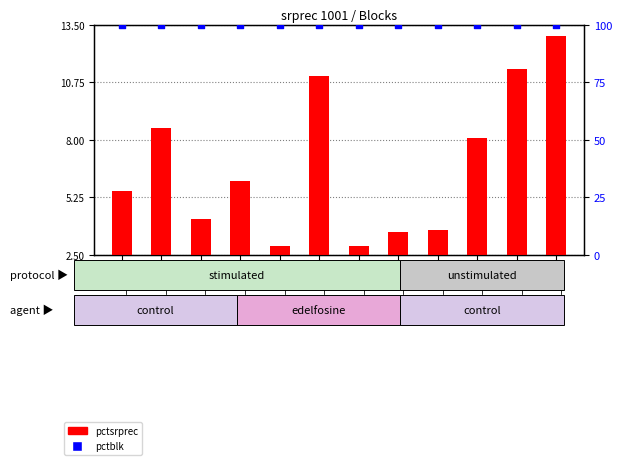

Which series has the largest total across all categories?

pctblk